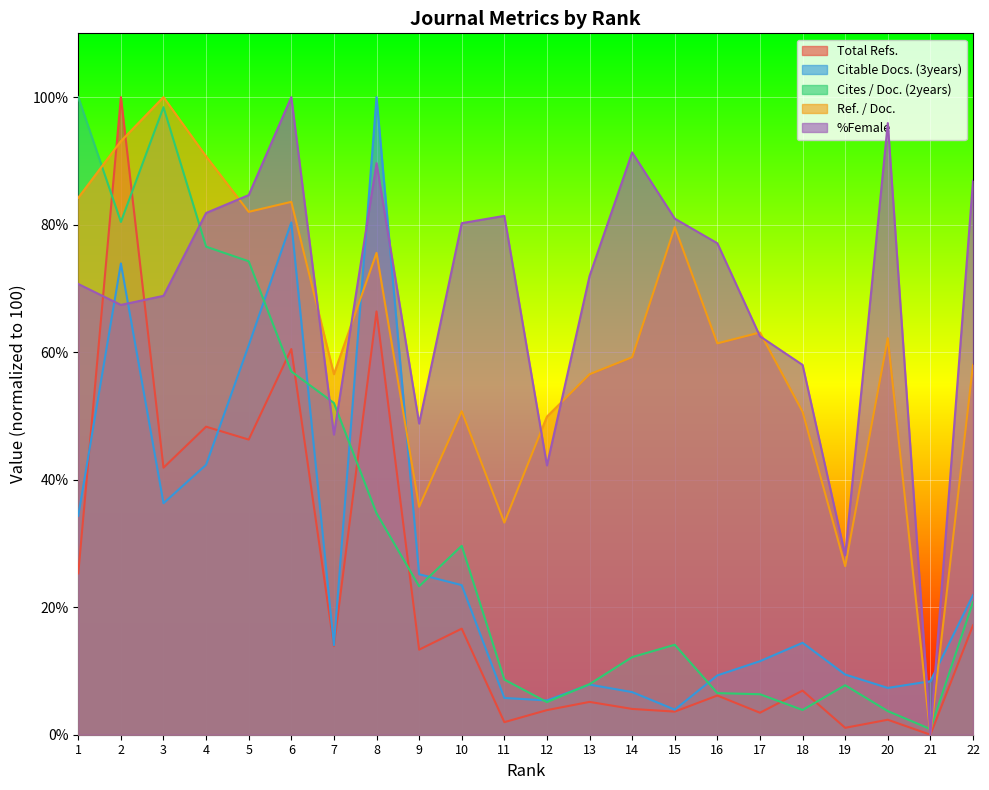

What is the spread (max minus min) of values at 6?

43.0